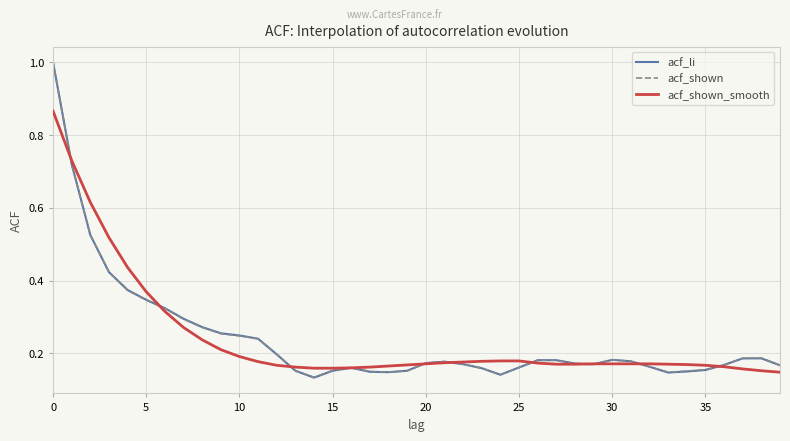

What is the greatest value displayed?

1.0